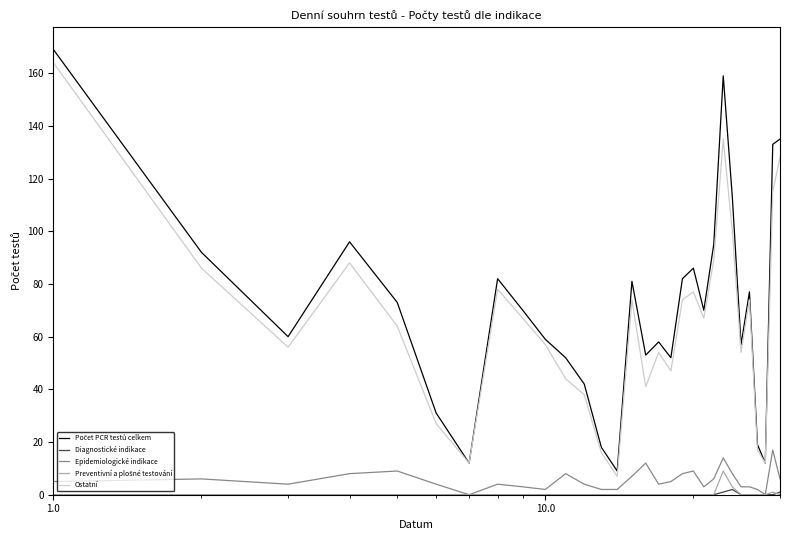

What is the maximum value for Ostatní?

164